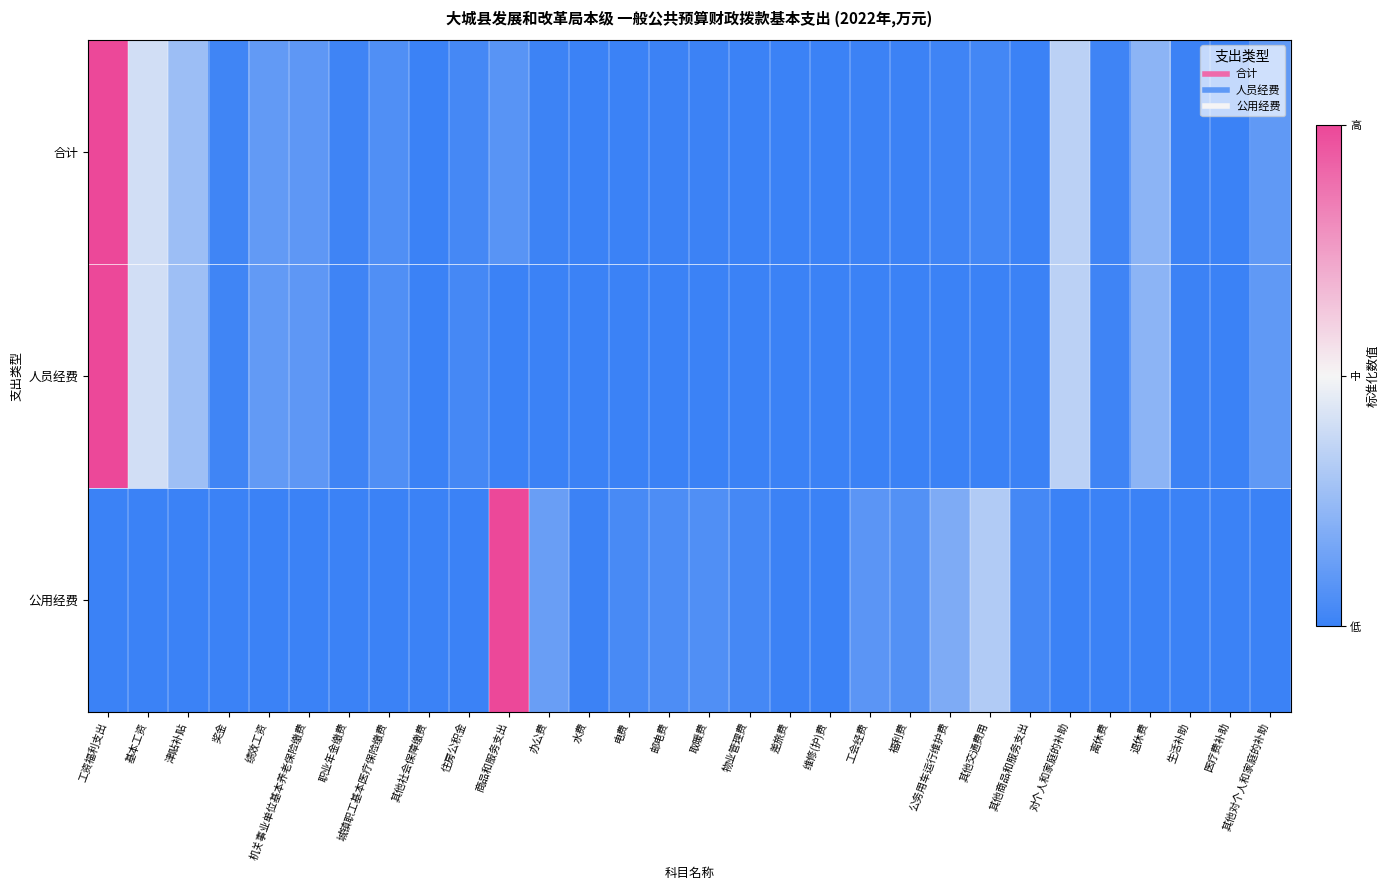

What is the maximum value shown in the chart?

1.0